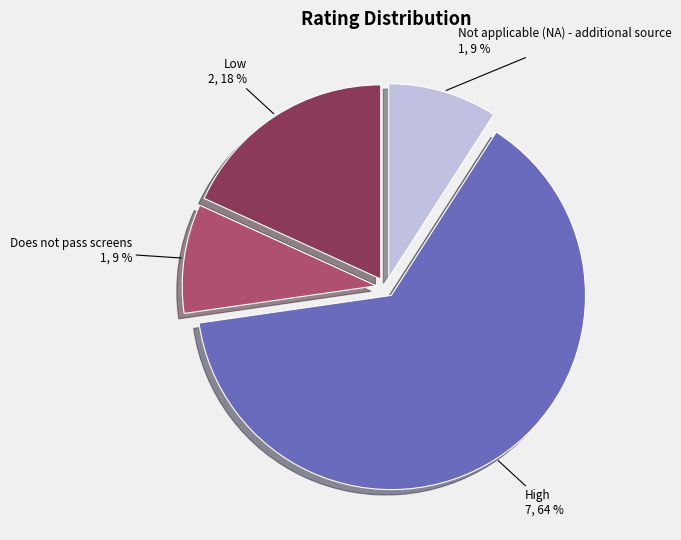

Combined, do Not applicable (NA) - additional source 1, 9 % and Does not pass screens 1, 9 % account for over 50%?

No